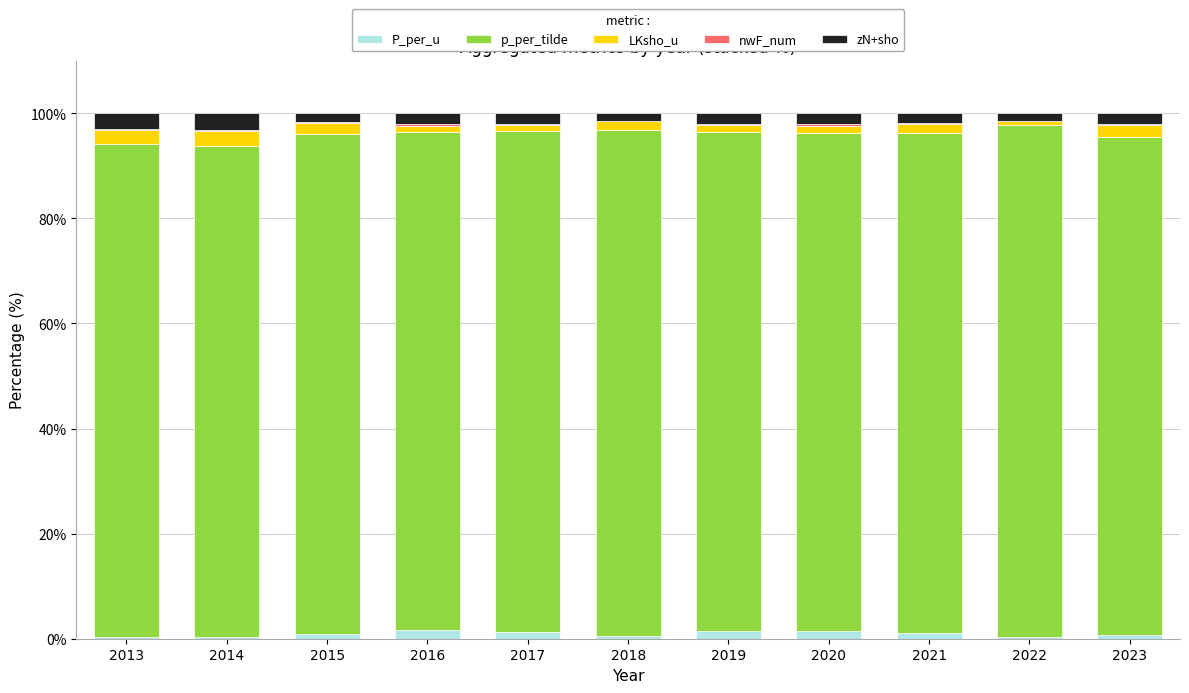

How many series are shown in this chart?

5